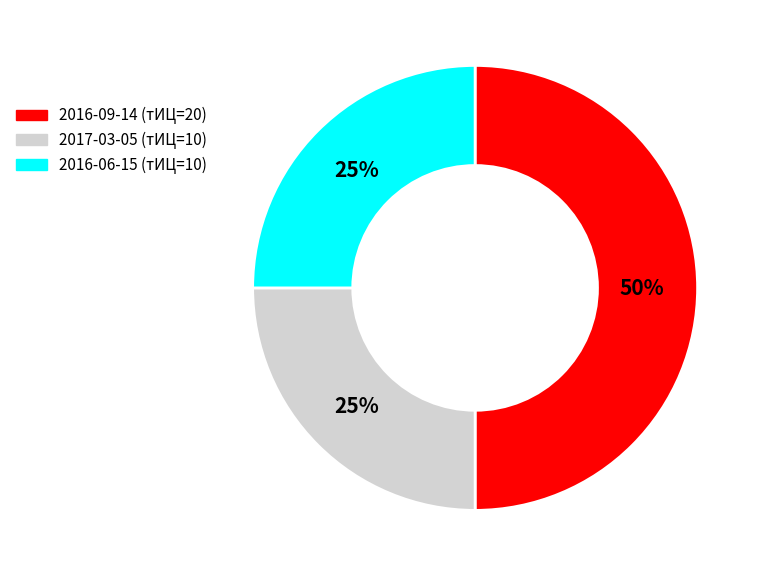

To the nearest percent, what is the difference between the largest and smallest slice percentages?

25%